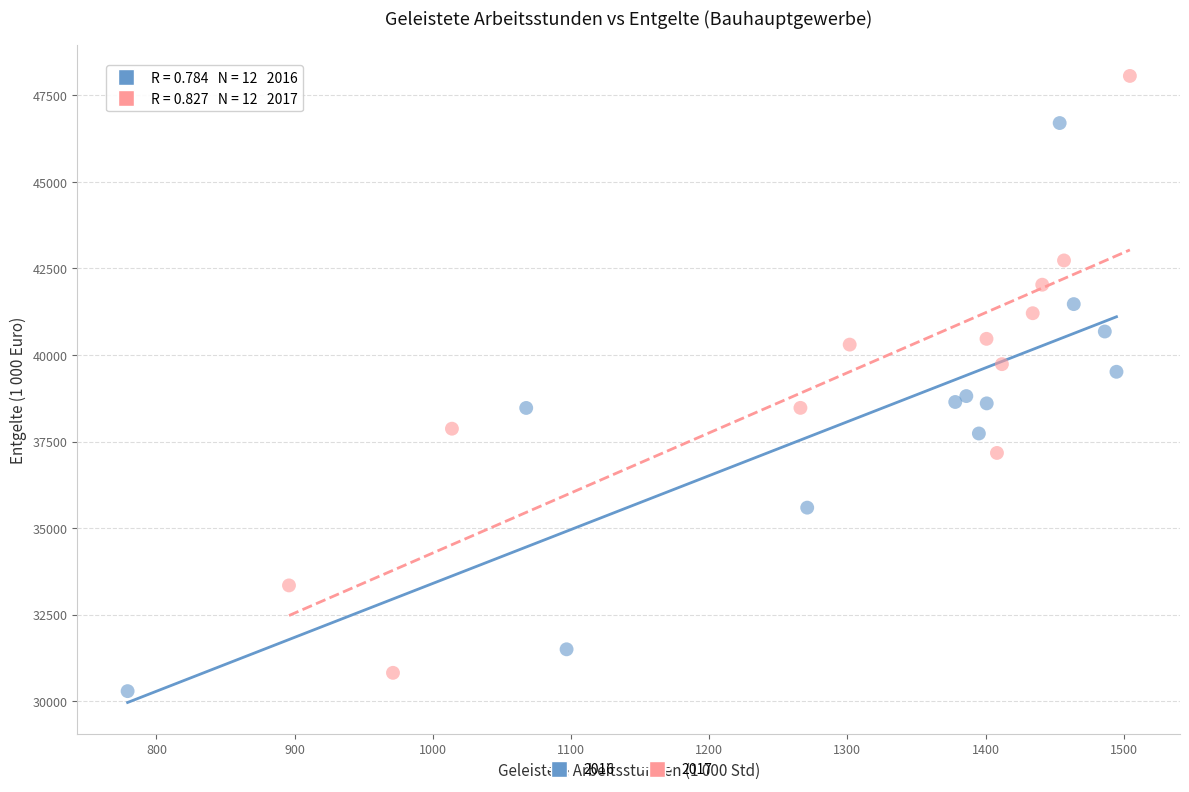

Which series has the widest spread of Y values?

2017